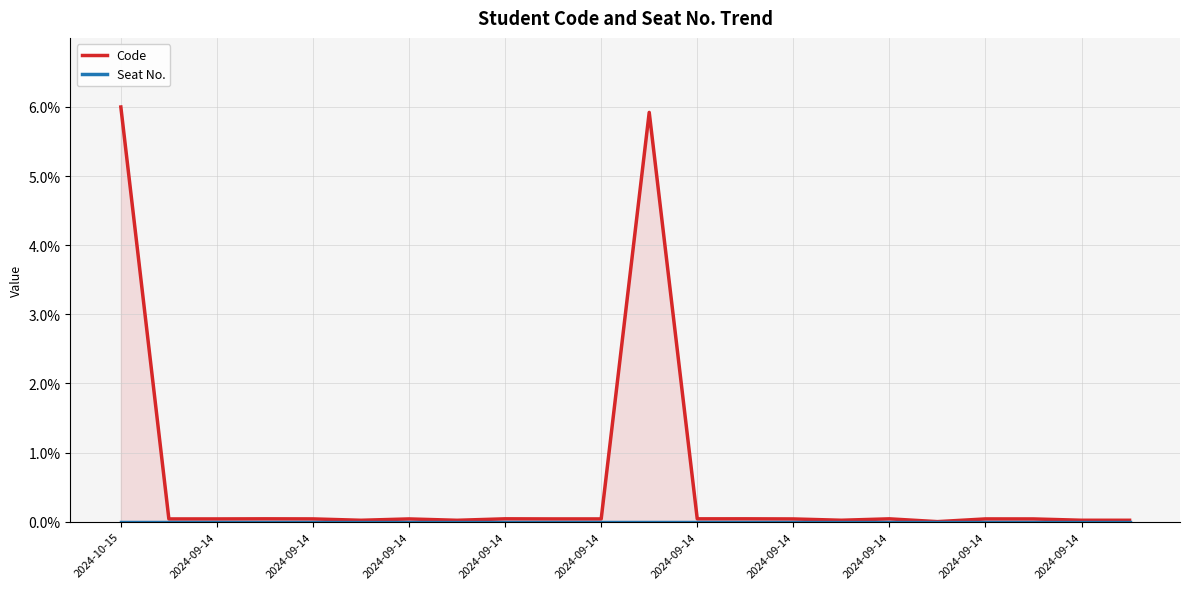

True or false: Seat No. has more than 1 points higher than both neighbors.

False